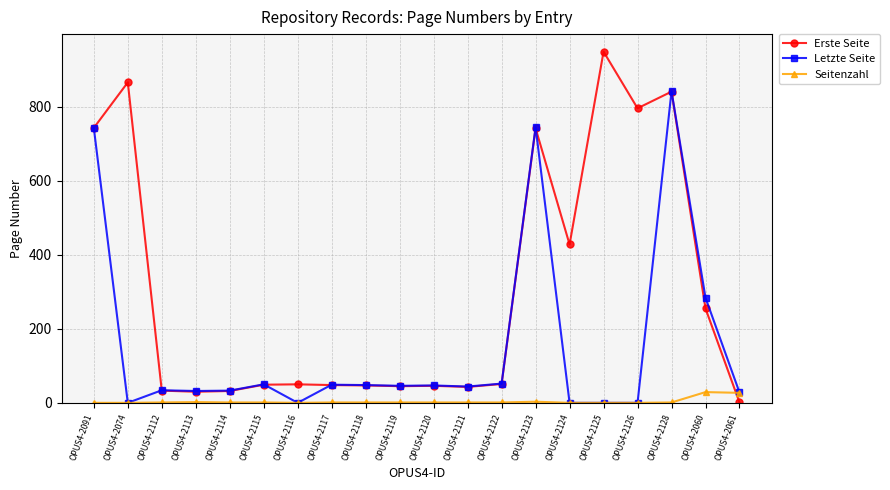

Which series has the largest total across all categories?

Erste Seite